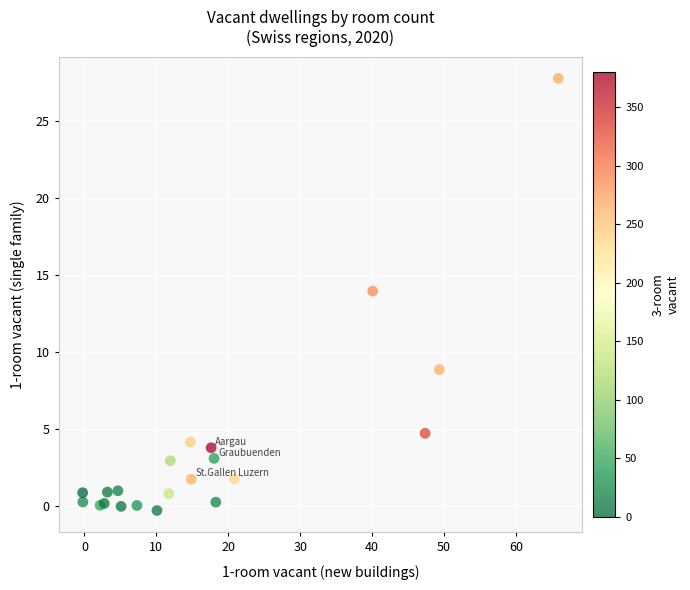

What Y value in the scatter plot is closest to 13?

14.0